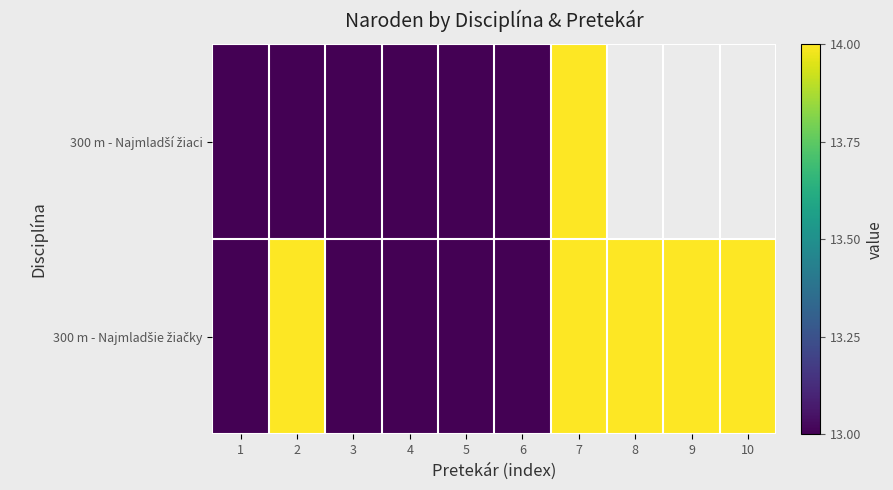

Where is 300 m - Najmladší žiaci nearest to the value 0?

1